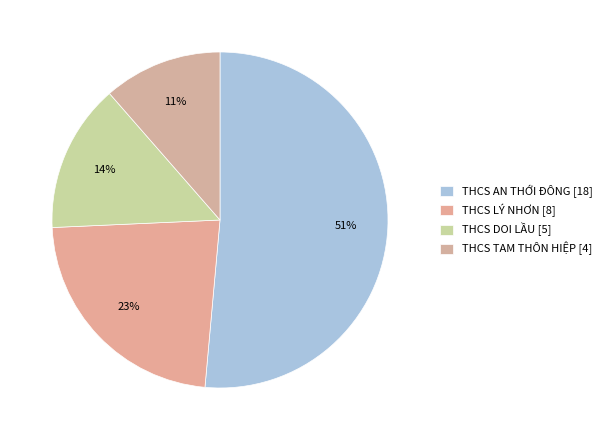

What is the ratio of the value at THCS TAM THÔN HIỆP [4] to the value at THCS DOI LẦU [5]?

0.8